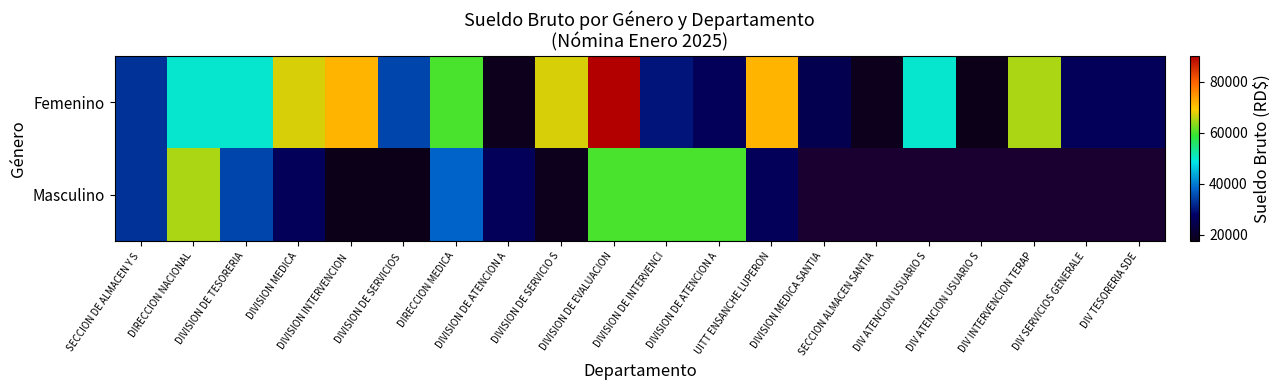

True or false: Femenino has a value of 60809.4 at DIVISION DE EVALUACION.

False